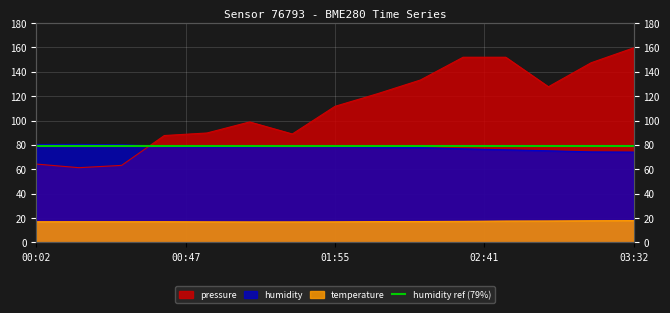

What position from the right is 02:41?

5